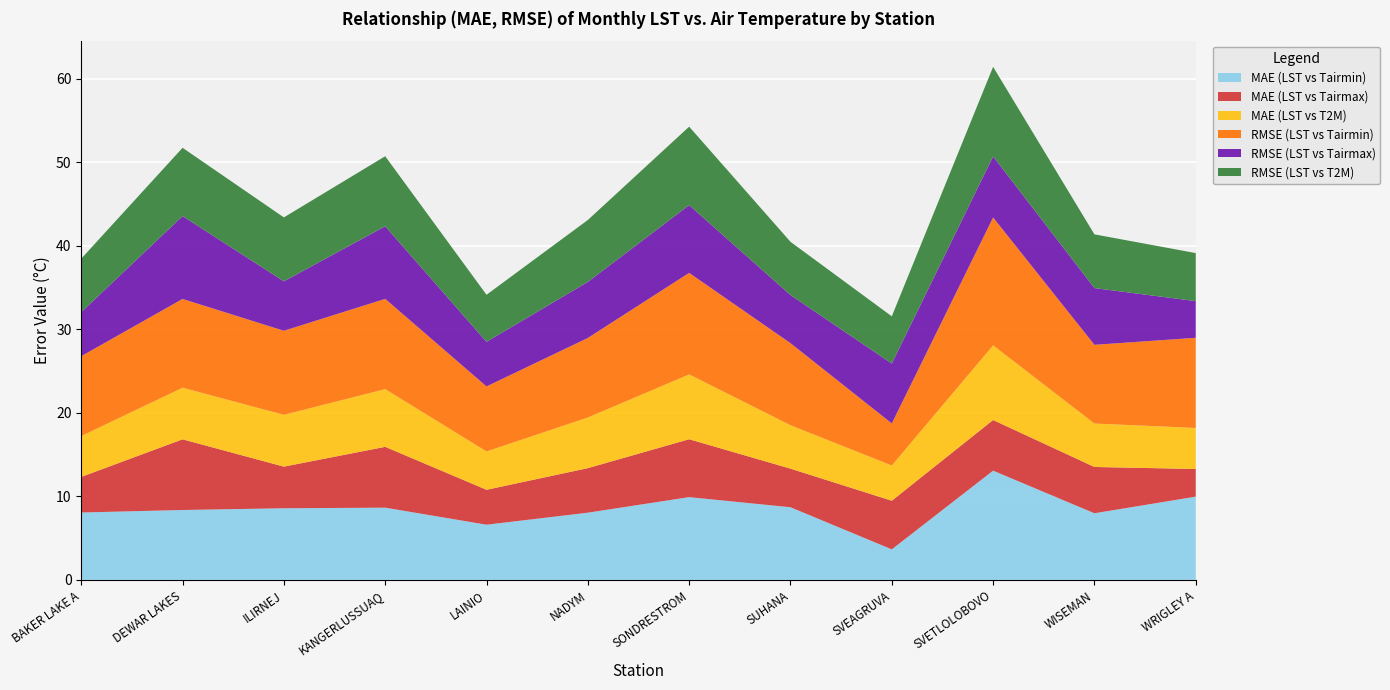

Reading left to right, extract all data points from this chart.

MAE (LST vs Tairmin): 8.1	8.4	8.6	8.7	6.6	8.1	9.9	8.7	3.7	13.1	8.0	10.0
MAE (LST vs Tairmax): 4.3	8.5	5.0	7.3	4.2	5.3	6.9	4.6	5.8	6.1	5.5	3.3
MAE (LST vs T2M): 4.9	6.2	6.2	6.9	4.6	6.1	7.8	5.2	4.2	8.9	5.2	4.9
RMSE (LST vs Tairmin): 9.6	10.6	10.1	10.8	7.8	9.5	12.2	9.8	5.0	15.3	9.4	10.8
RMSE (LST vs Tairmax): 5.3	9.9	5.9	8.7	5.3	6.7	8.1	5.8	7.2	7.3	6.8	4.4
RMSE (LST vs T2M): 6.4	8.2	7.7	8.4	5.6	7.4	9.4	6.4	5.7	10.7	6.4	5.8